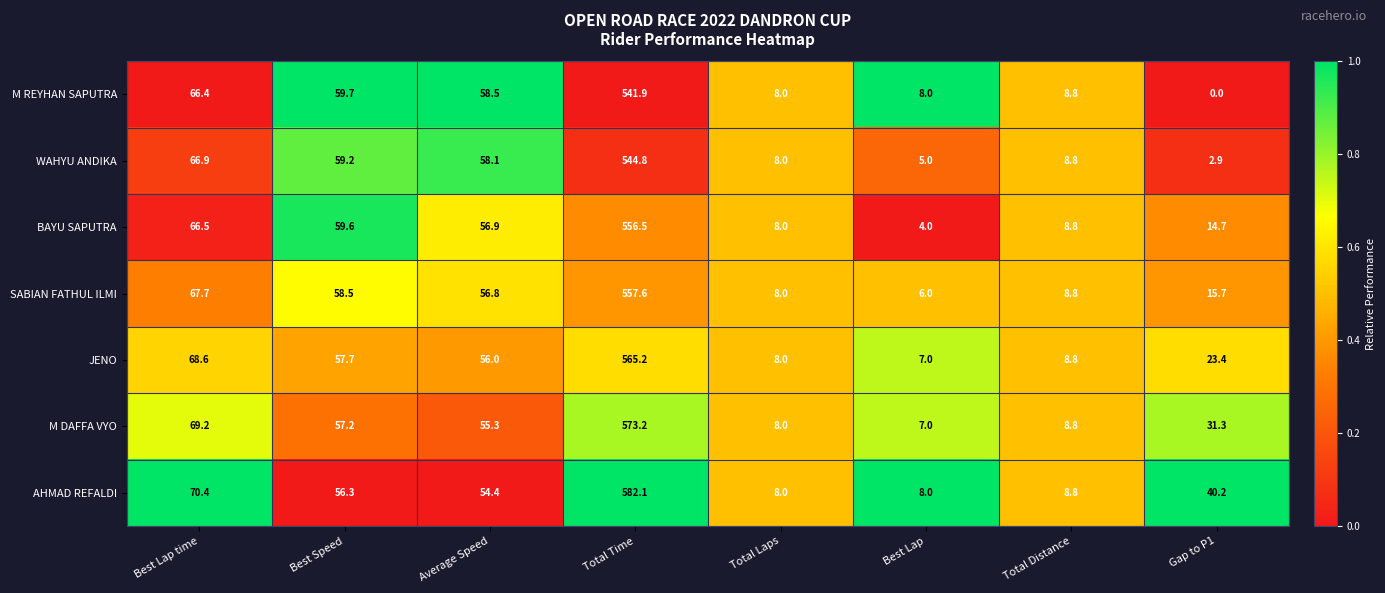

Which series changed the most between Average Speed and Total Time?

AHMAD REFALDI